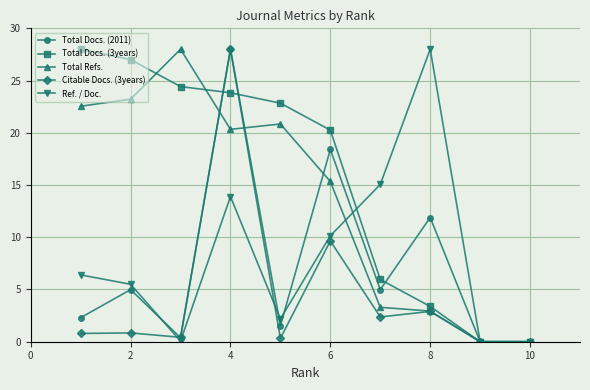

True or false: Ref. / Doc. has more than 2 points higher than both neighbors.

False